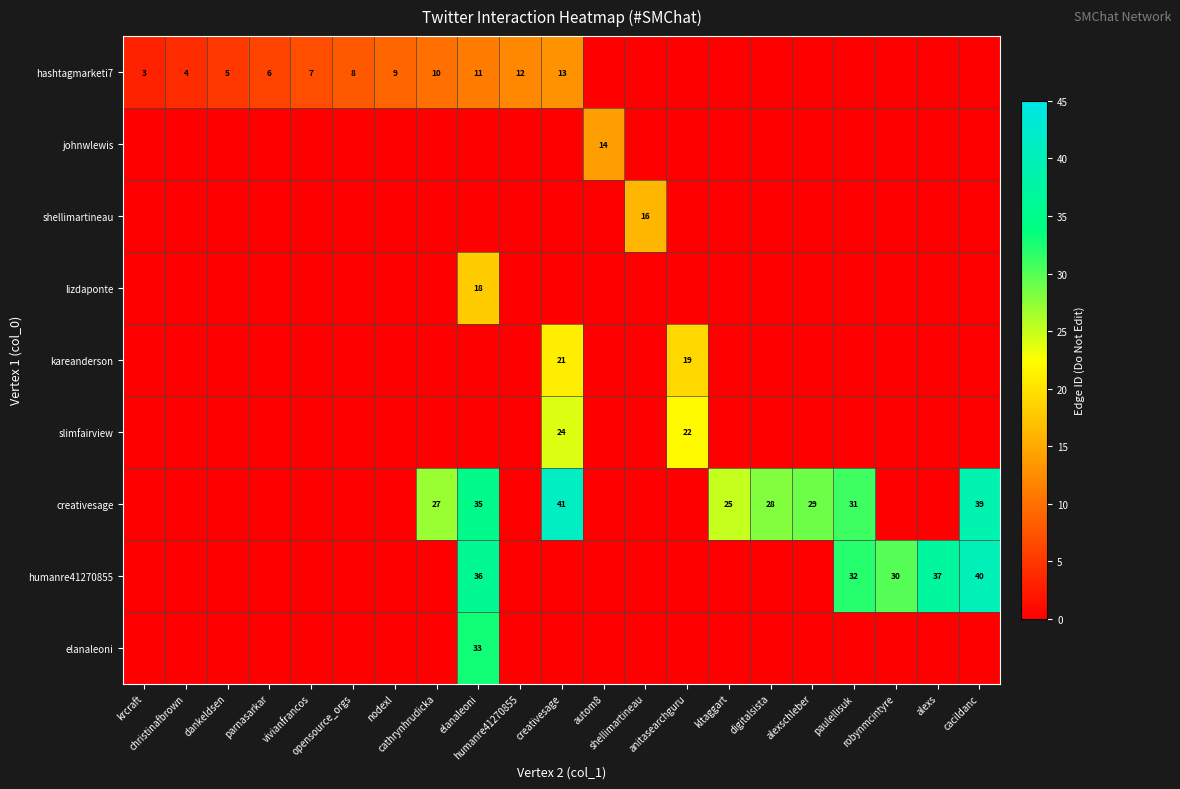

How many data points does each series have?

21